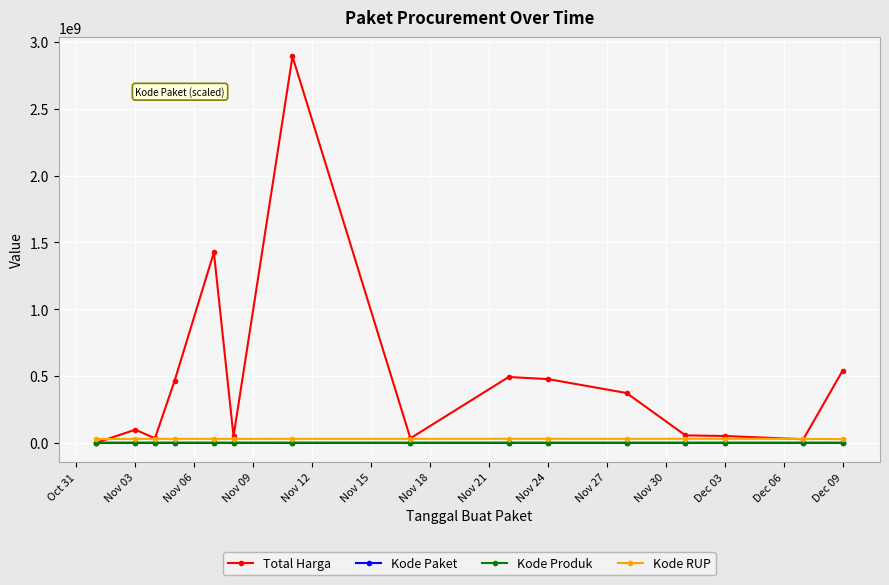

True or false: Kode RUP and Kode Paket cross at least once.

False